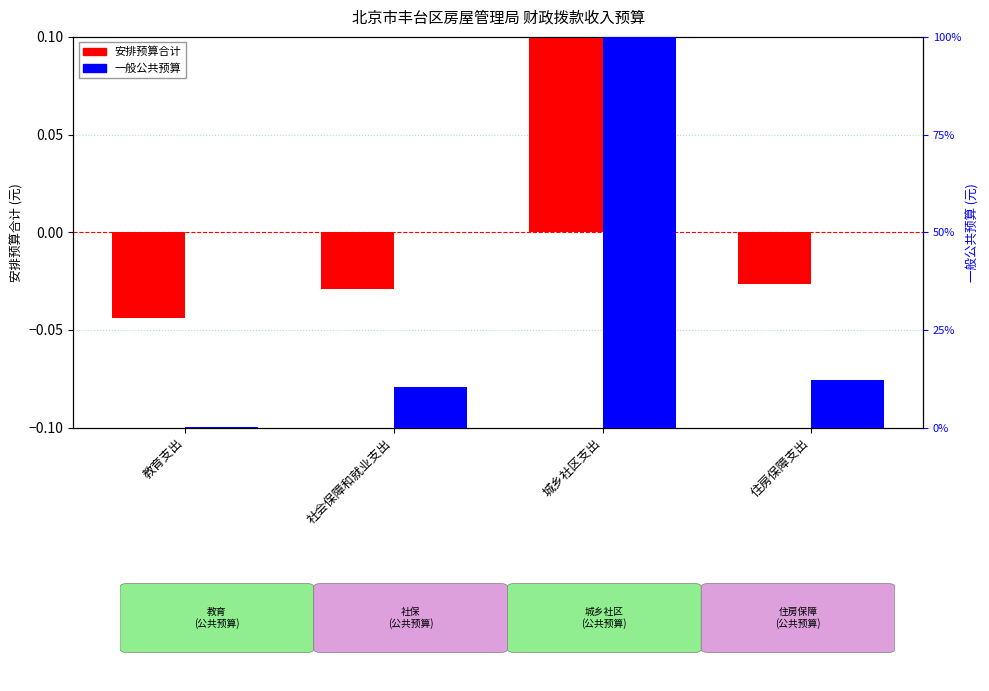

The 一般公共预算 series shows 7.5 at 住房保障支出. True or false?

False